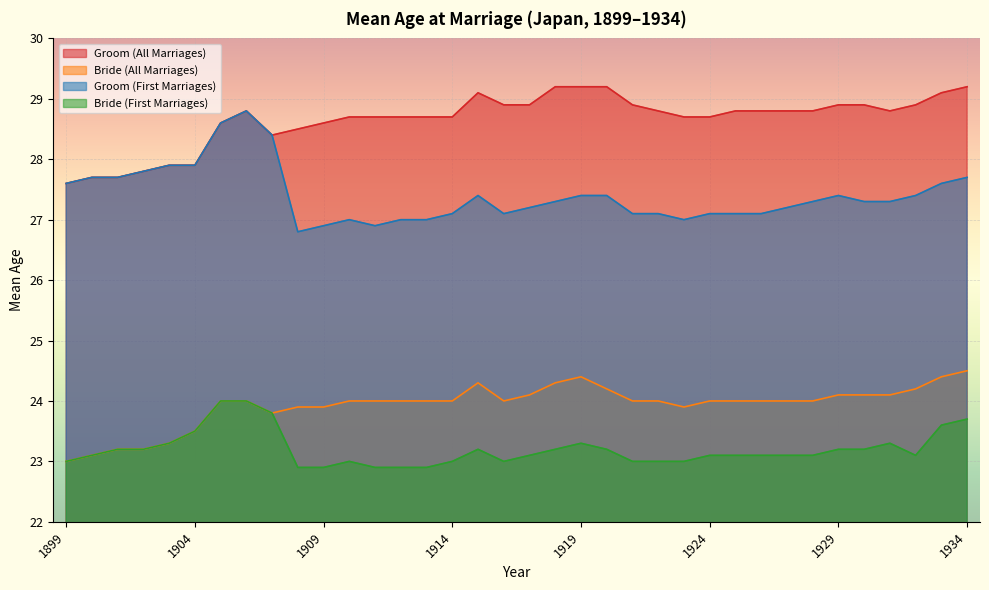

What is the average value of the Bride (All Marriages) series?

23.9